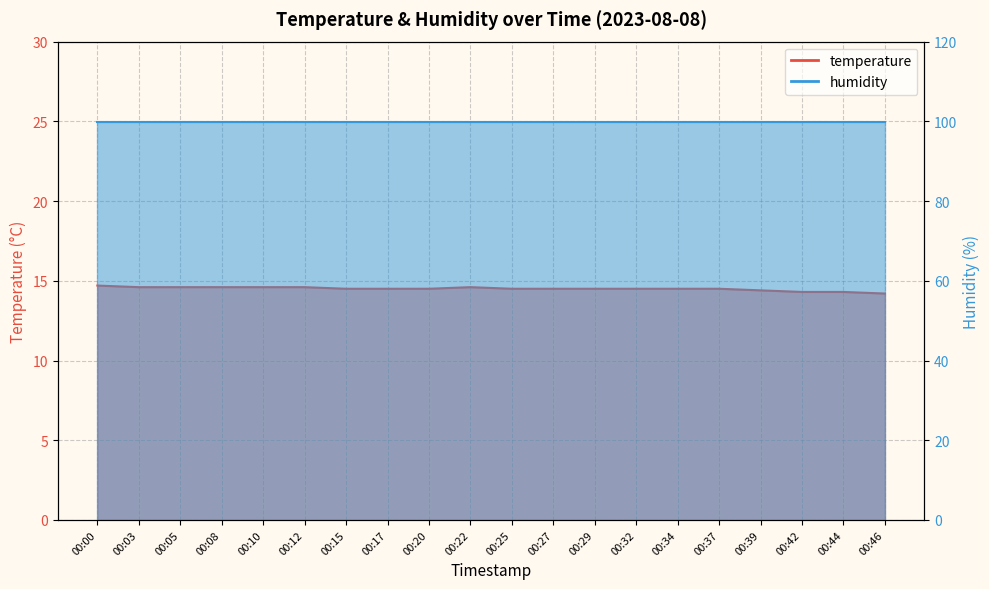

Rank the categories by value from highest to lowest.

00:00, 00:03, 00:05, 00:08, 00:10, 00:12, 00:22, 00:15, 00:17, 00:20, 00:25, 00:27, 00:29, 00:32, 00:34, 00:37, 00:39, 00:42, 00:44, 00:46